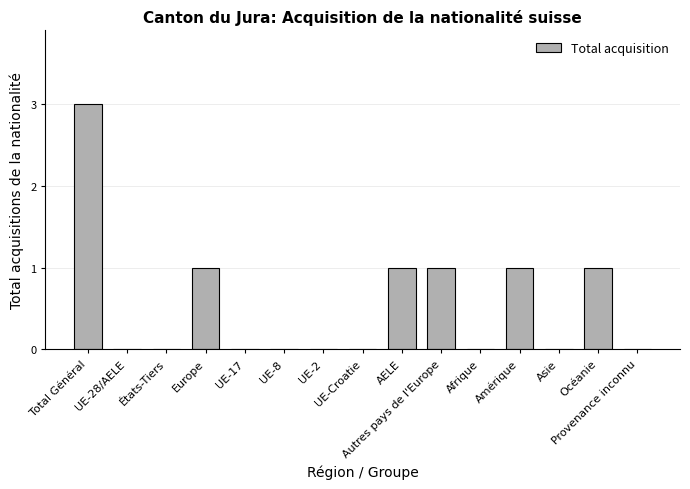

What is the maximum value shown in the chart?

3